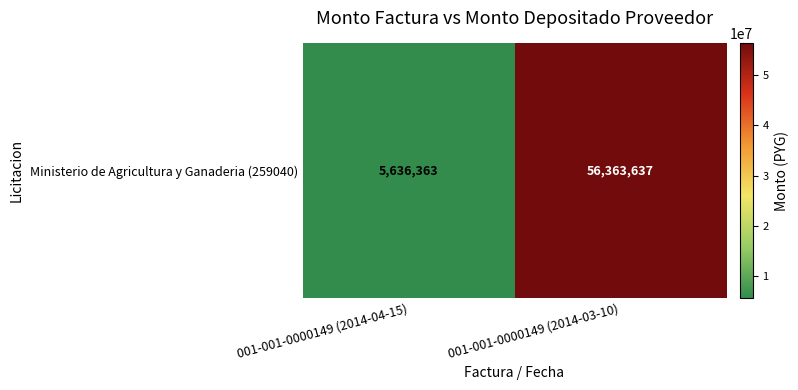

List the labels in order of value, smallest first.

001-001-0000149 (2014-04-15), 001-001-0000149 (2014-03-10)